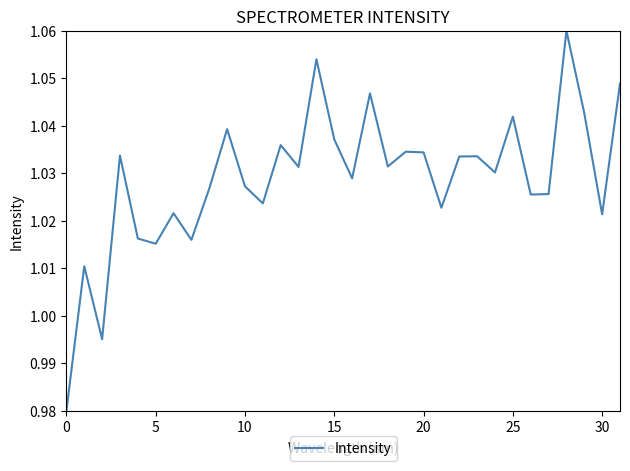

How many lines are shown in the chart?

1